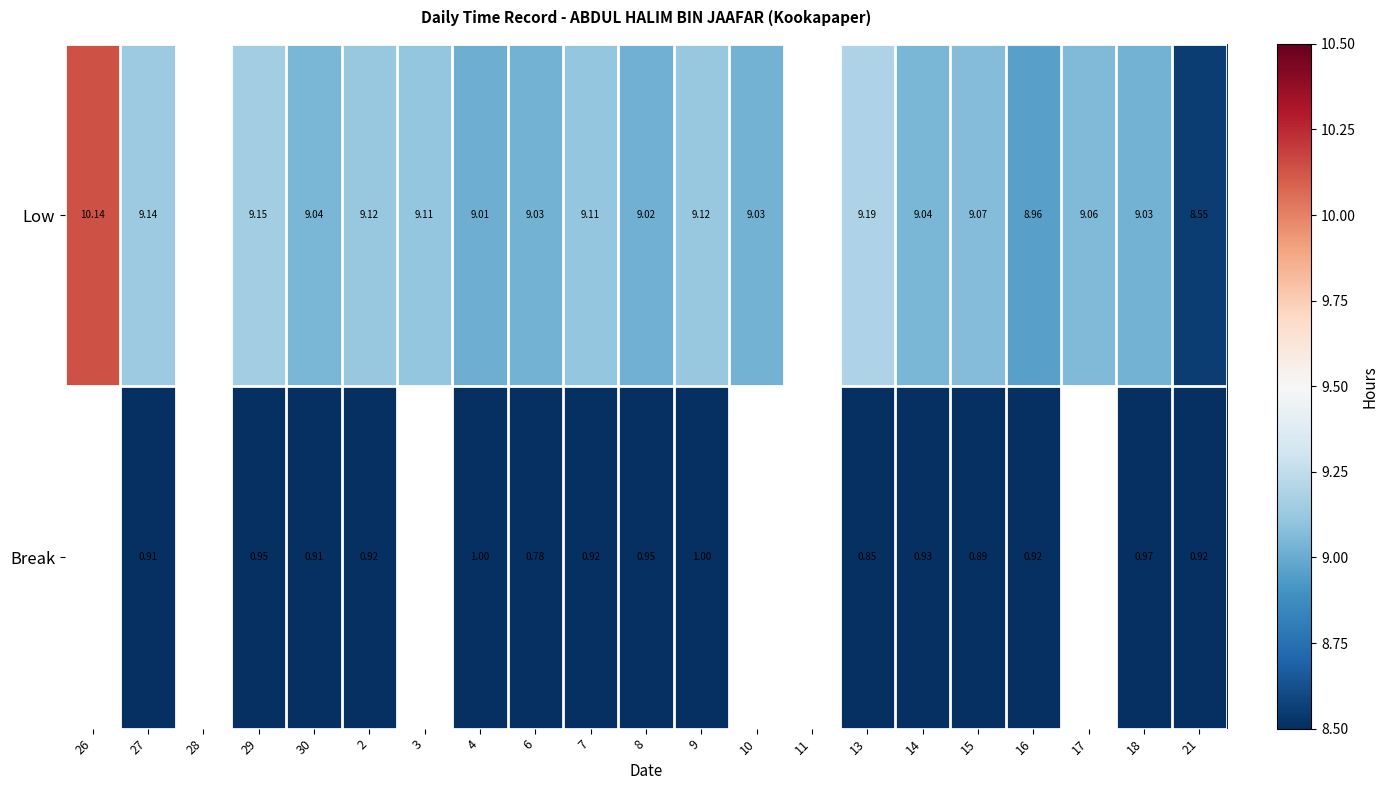

Rank the series at 18 from lowest to highest value.

Break, Low